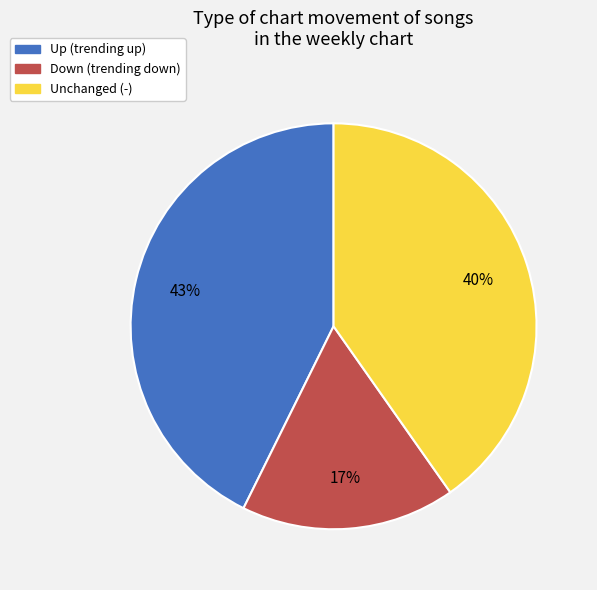

Rank the categories by value from lowest to highest.

Down (trending down), Unchanged (-), Up (trending up)